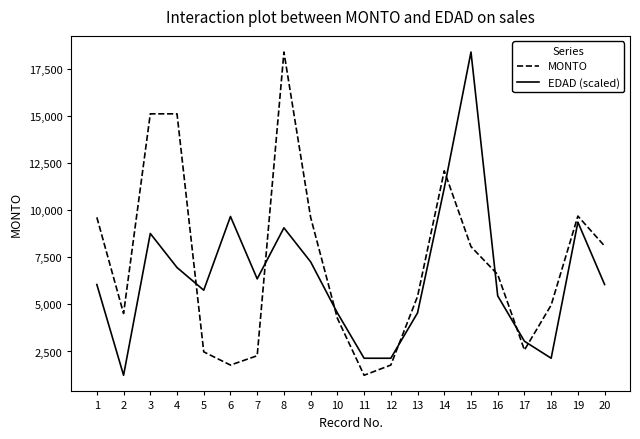

Between which two adjacent categories do EDAD (scaled) and MONTO first intersect?

4 and 5